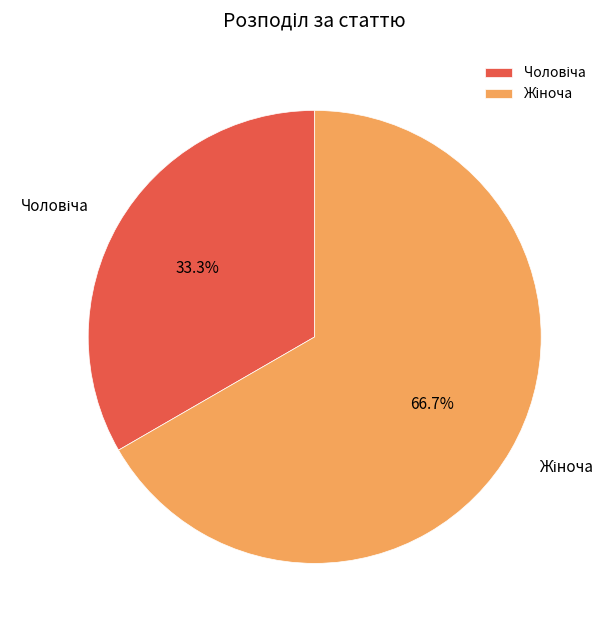

Is there a majority slice in this chart?

Yes